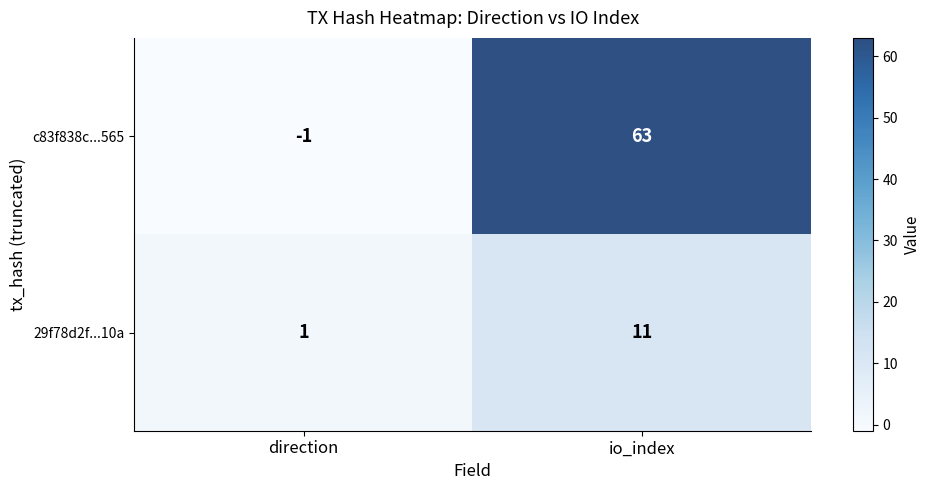

Reading left to right, transcribe all the data shown in this chart.

c83f838c...565: -1	63
29f78d2f...10a: 1	11